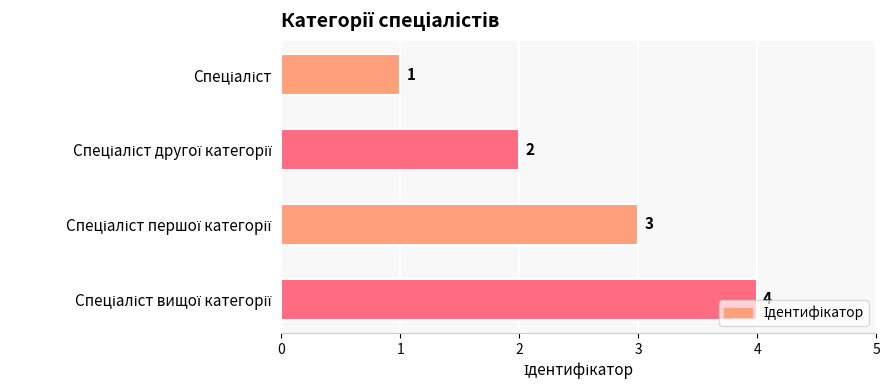

Count the values in the range 2 to 4.

3